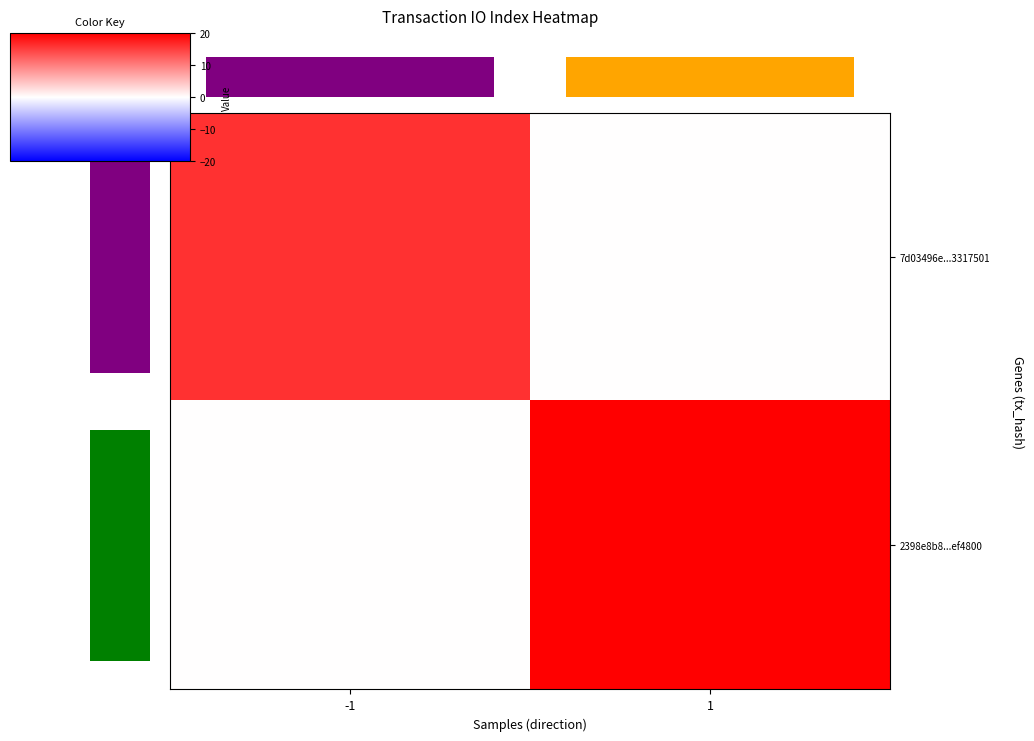

What is the average value of the 2398e8b8...ef4800 series?

10